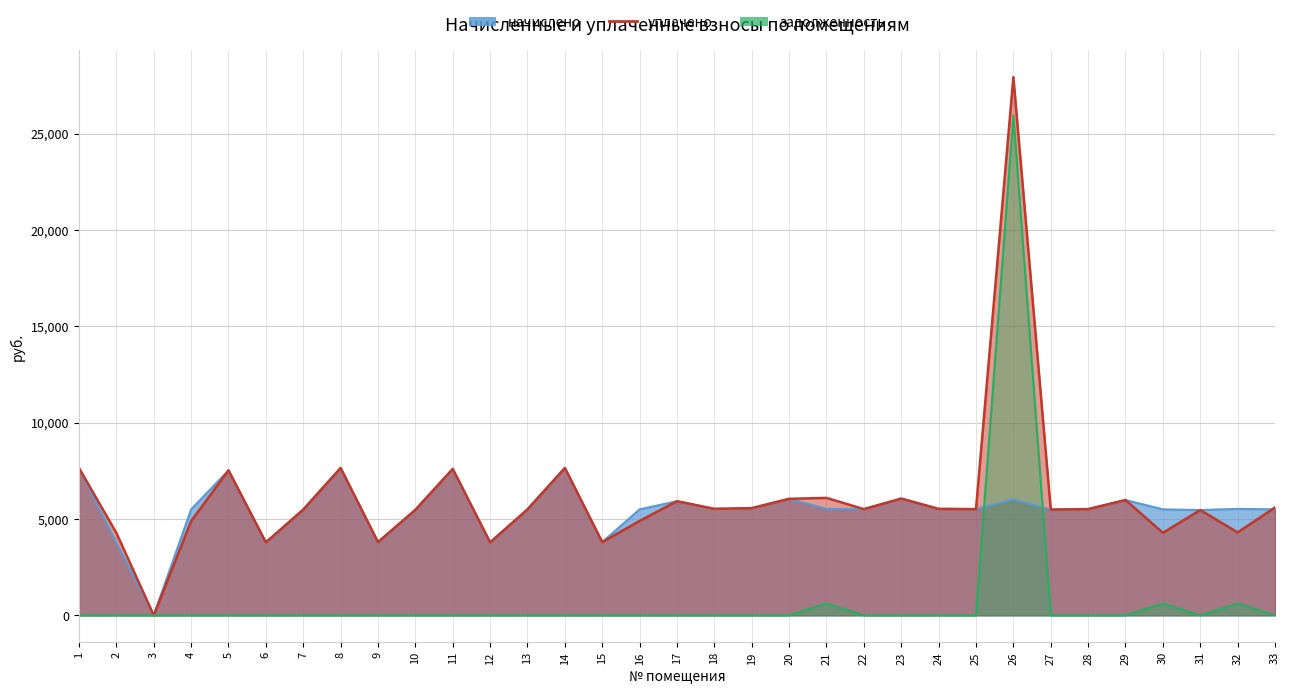

The value of начислено at 10 is 8378.2. True or false?

False